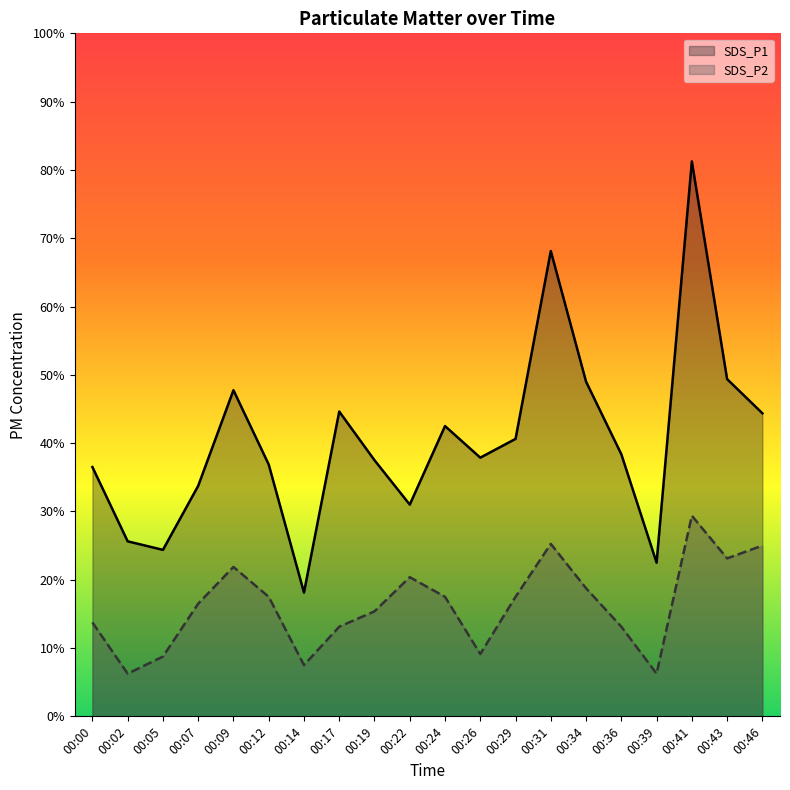

True or false: SDS_P1 has more than 2 interior local peaks.

True